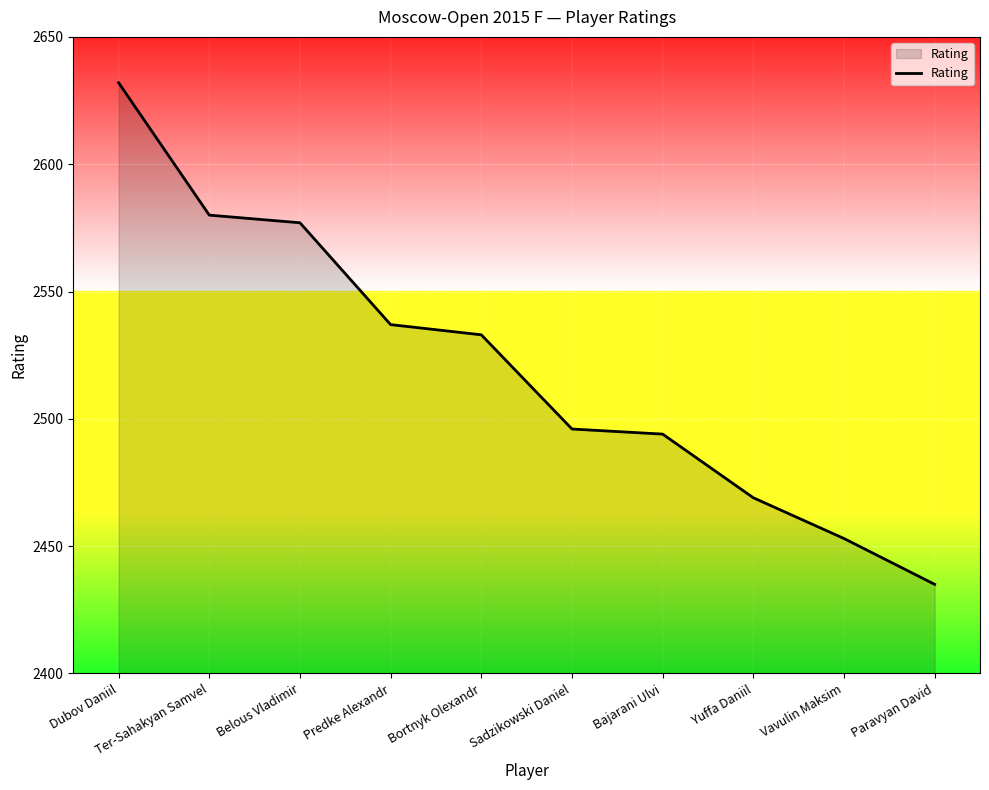

True or false: the data shows 3461 at Paravyan David.

False